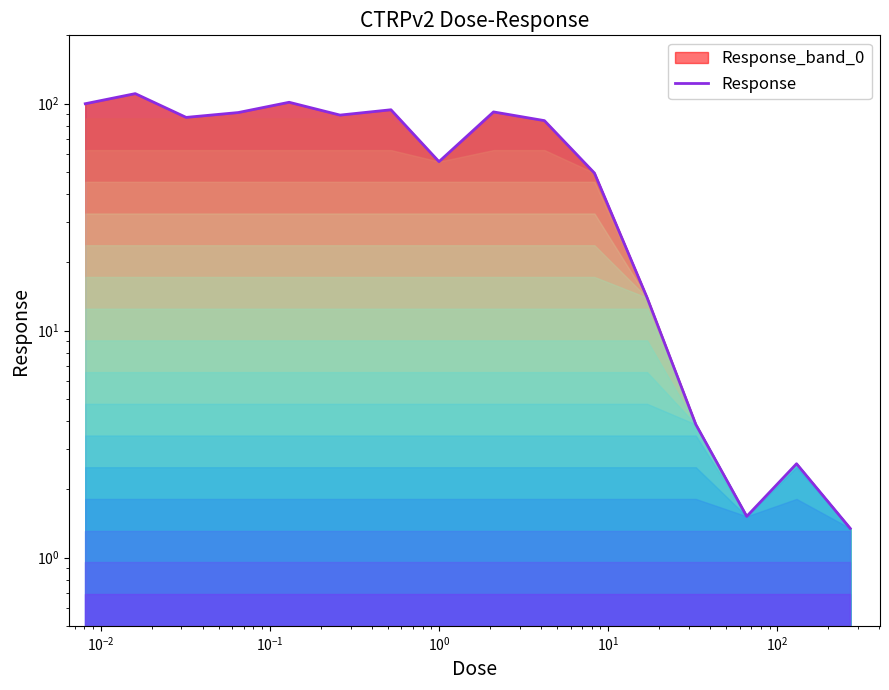

What is the difference between the second highest and second lowest values?

99.9